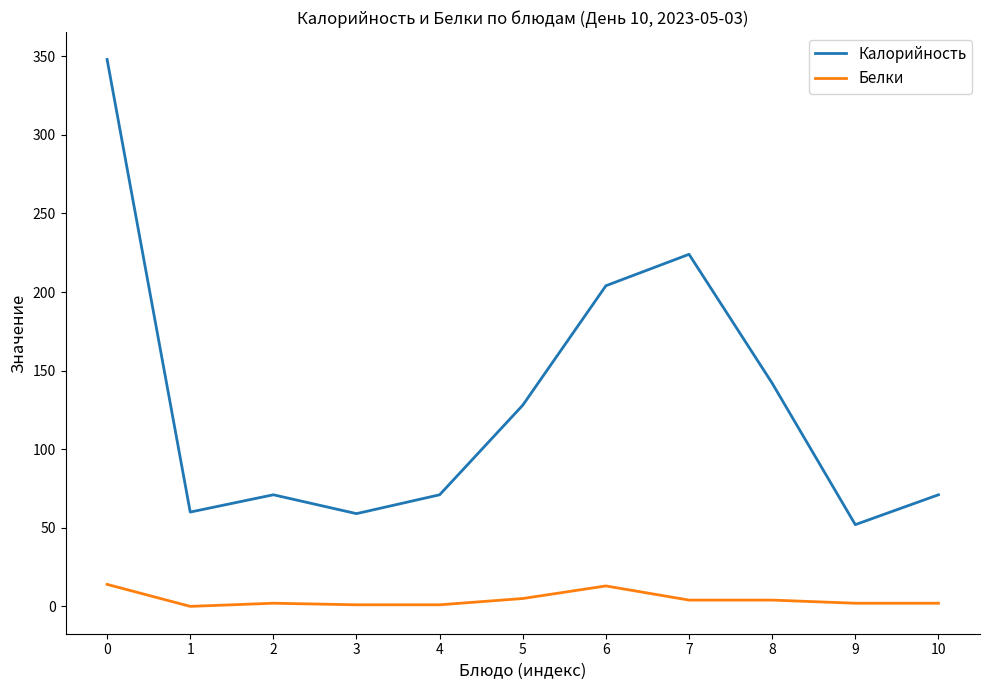

What is the difference between the maximum and minimum values in the Белки series?

14